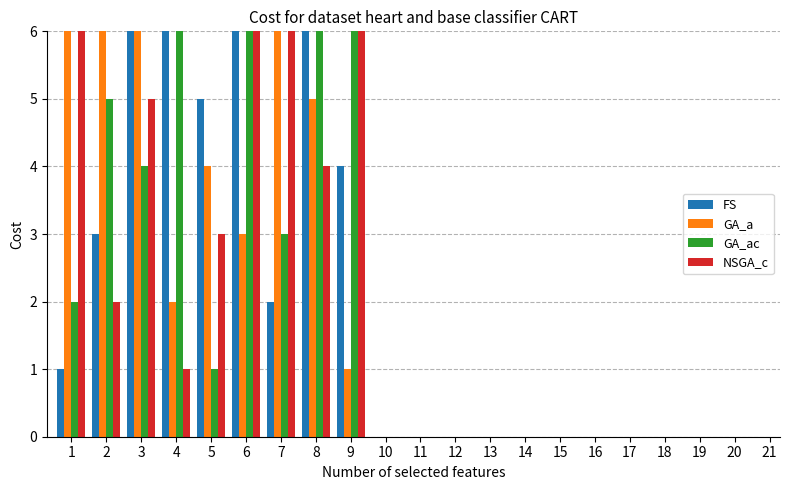

What is the spread (max minus min) of values at 9?

6